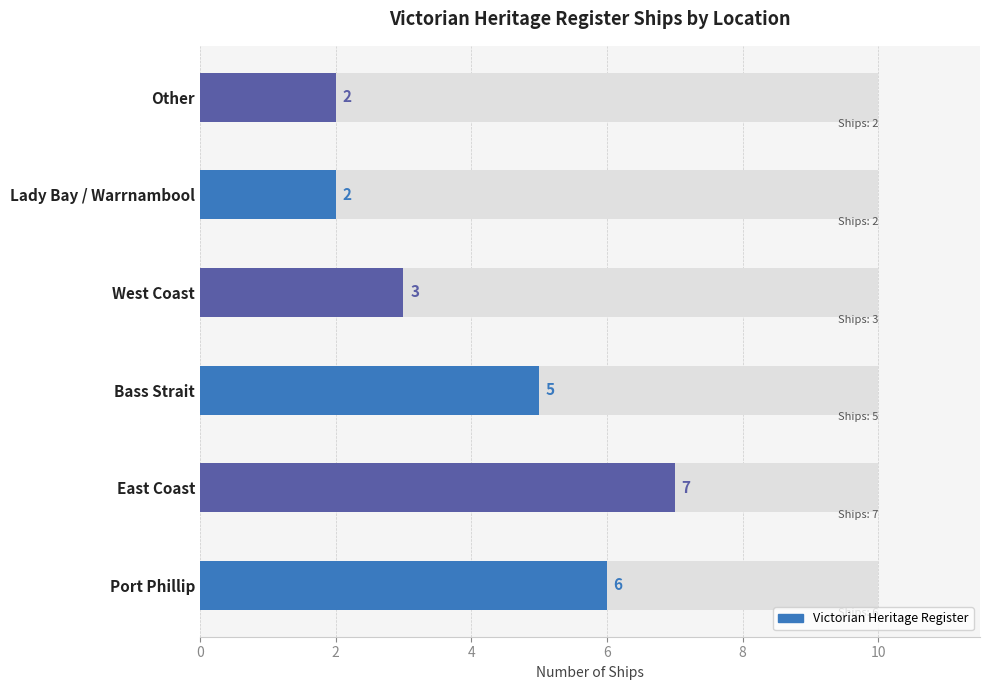

Which category has the lowest value across all series?

Lady Bay / Warrnambool